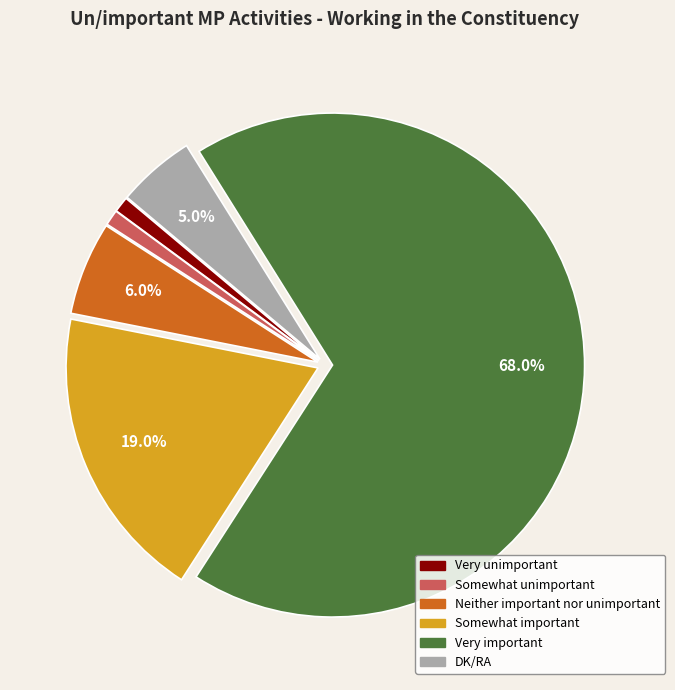

What is the largest slice in the pie chart?

Very important